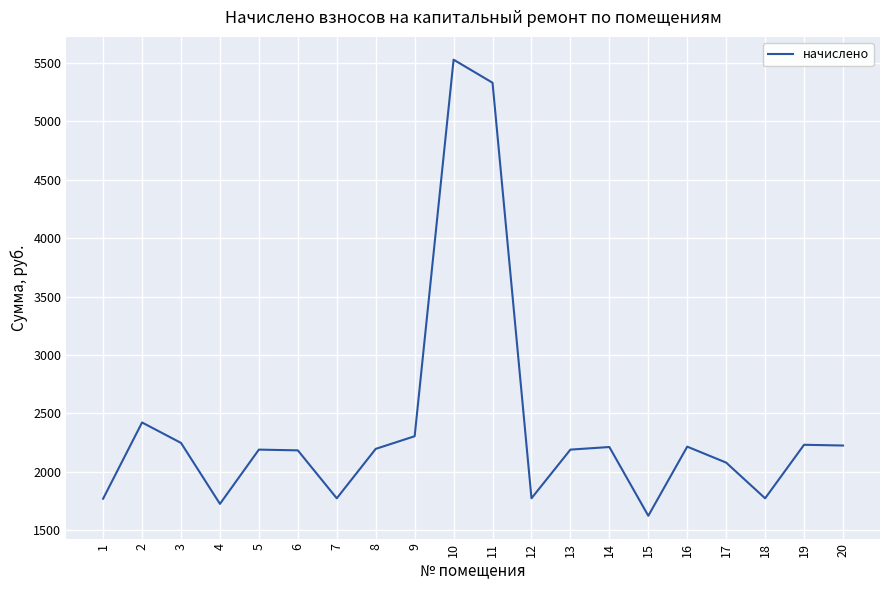

Approximately how many times larger is the value at 3 compared to 16?

1.0